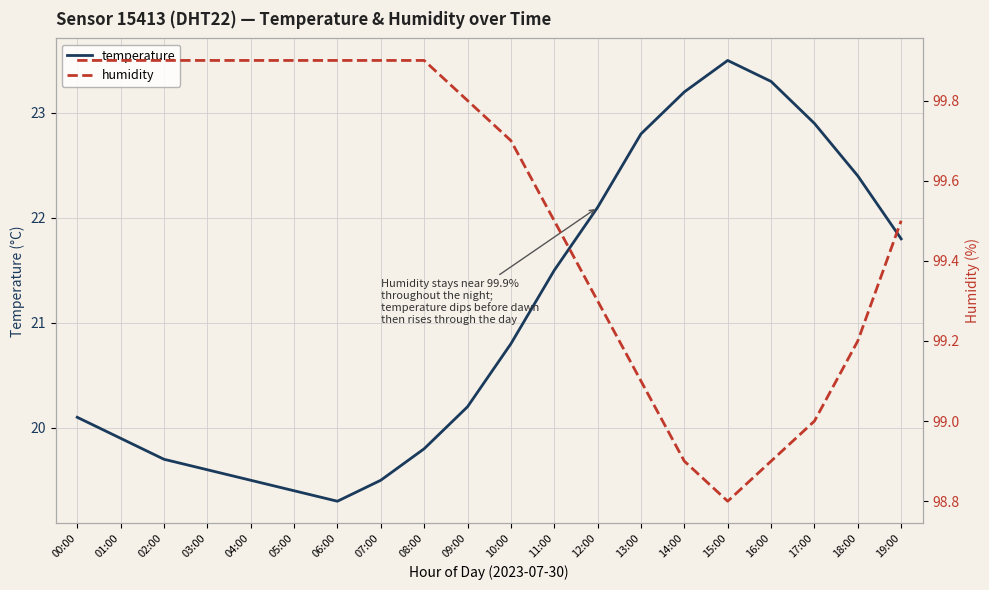

Reading left to right, list all the values displayed in this chart.

temperature: 20.1	19.9	19.7	19.6	19.5	19.4	19.3	19.5	19.8	20.2	20.8	21.5	22.1	22.8	23.2	23.5	23.3	22.9	22.4	21.8
humidity: 99.9	99.9	99.9	99.9	99.9	99.9	99.9	99.9	99.9	99.8	99.7	99.5	99.3	99.1	98.9	98.8	98.9	99.0	99.2	99.5